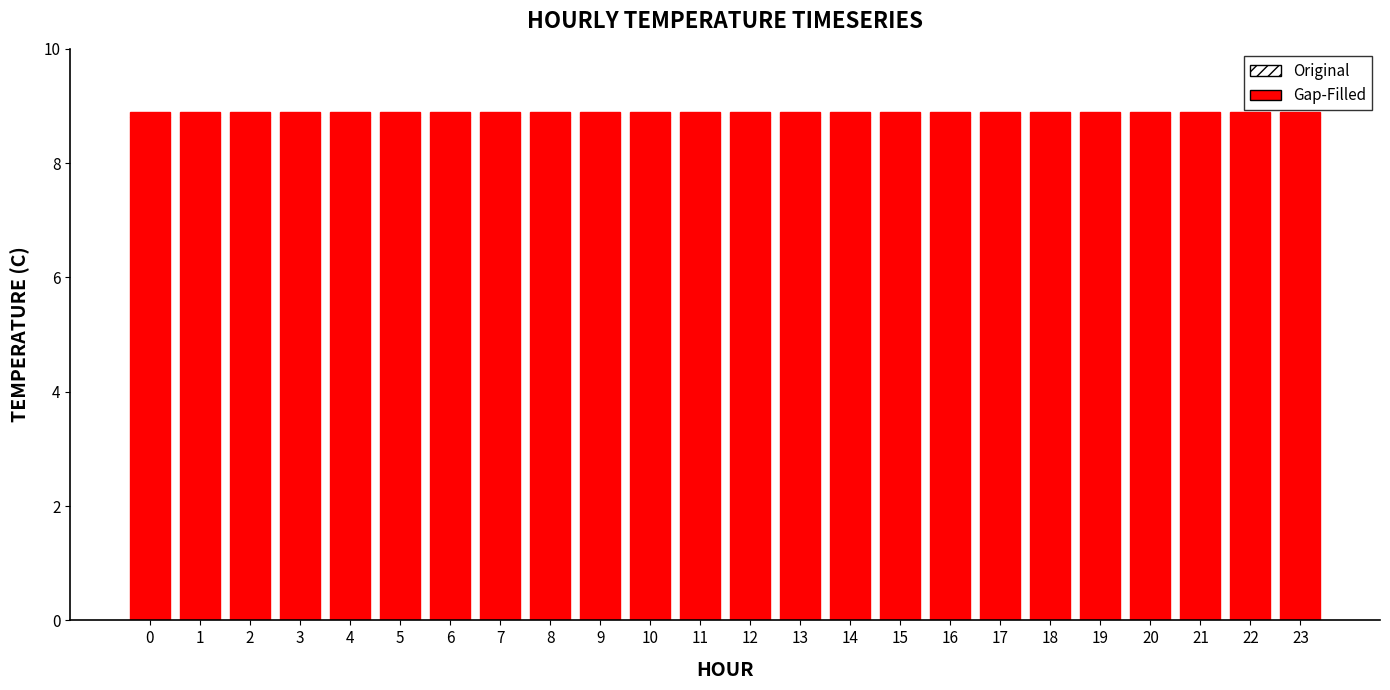

What is the sum of the Gap-Filled values at 23 and 8?

0.2